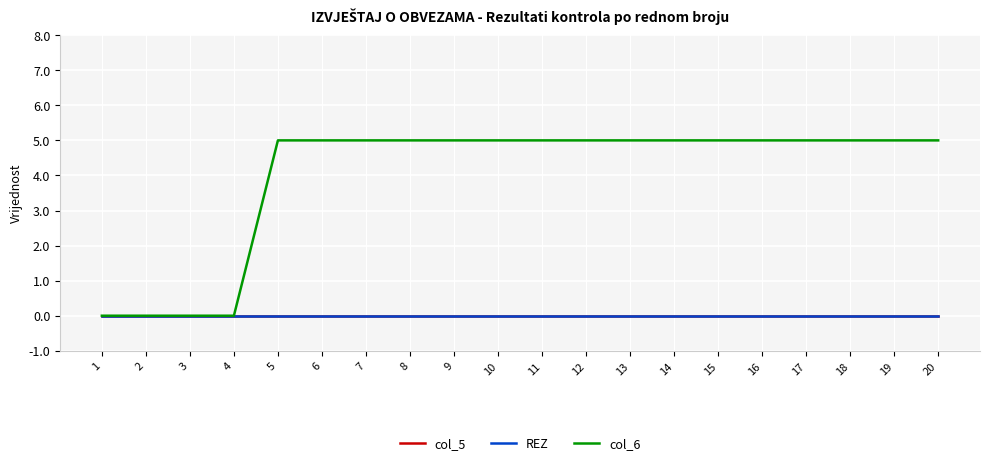

Does the chart have visible grid lines?

Yes